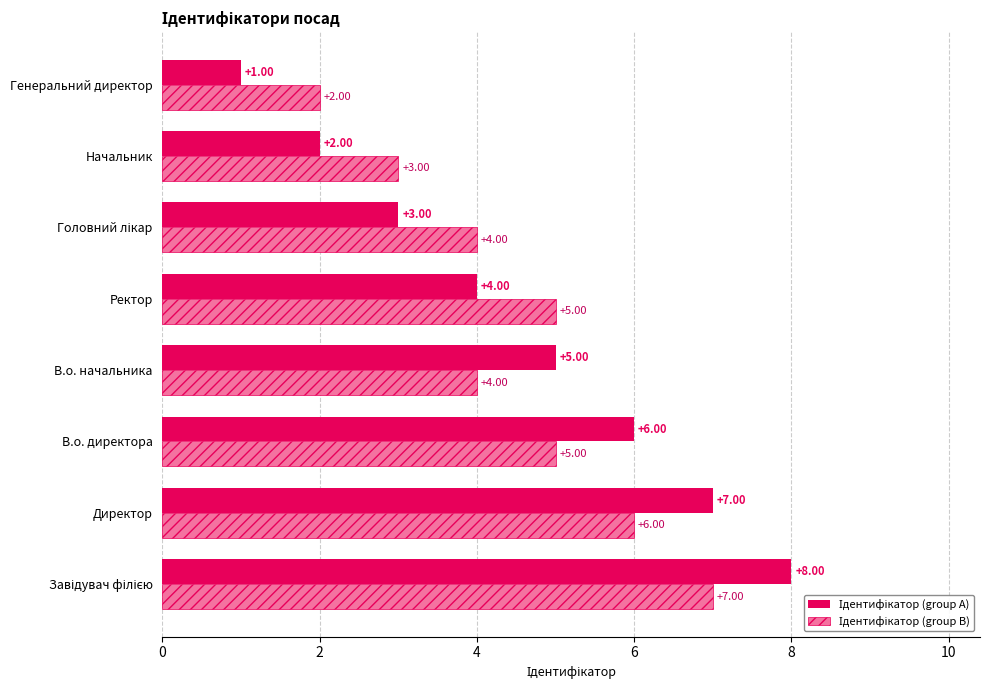

Which category has the lowest value across all series?

Генеральний директор